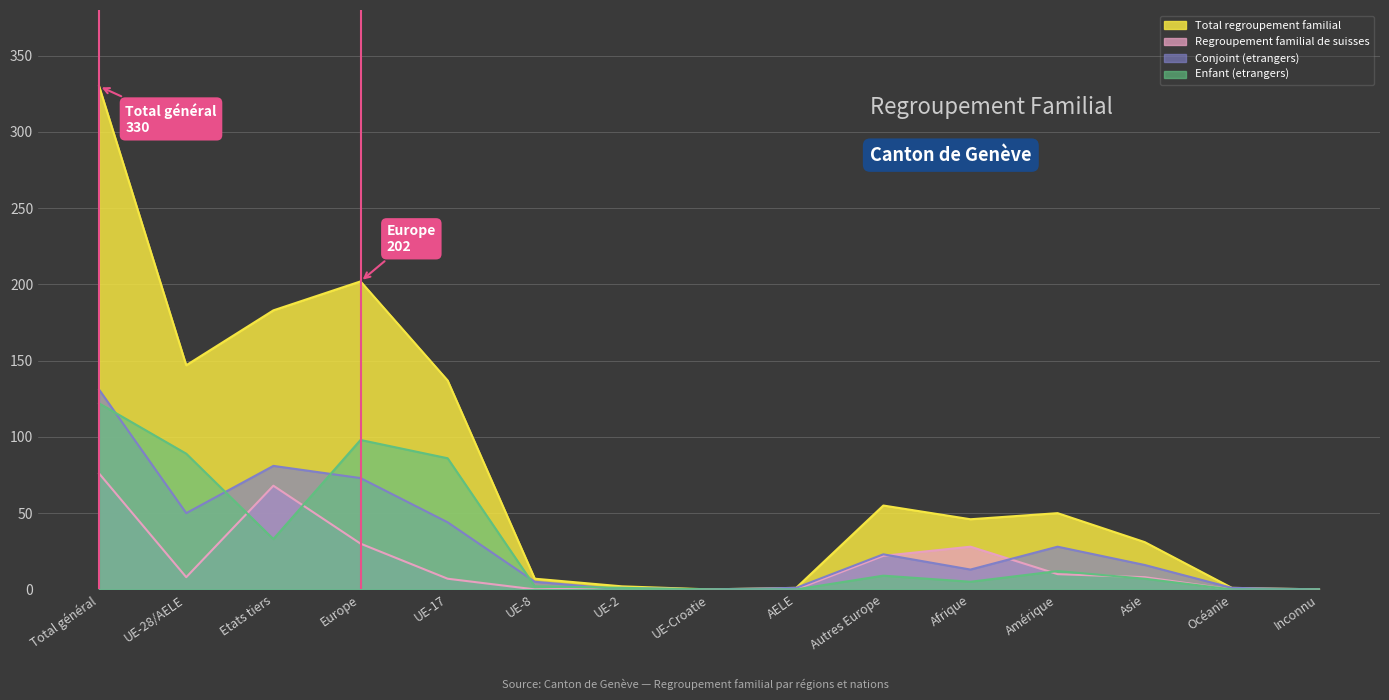

True or false: Total regroupement familial and Regroupement familial de suisses cross at least once.

False